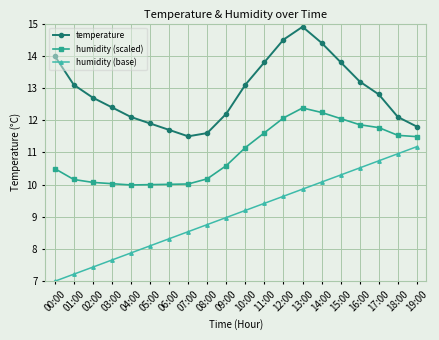

List the series in order of their peak value, lowest first.

humidity (base), humidity (scaled), temperature